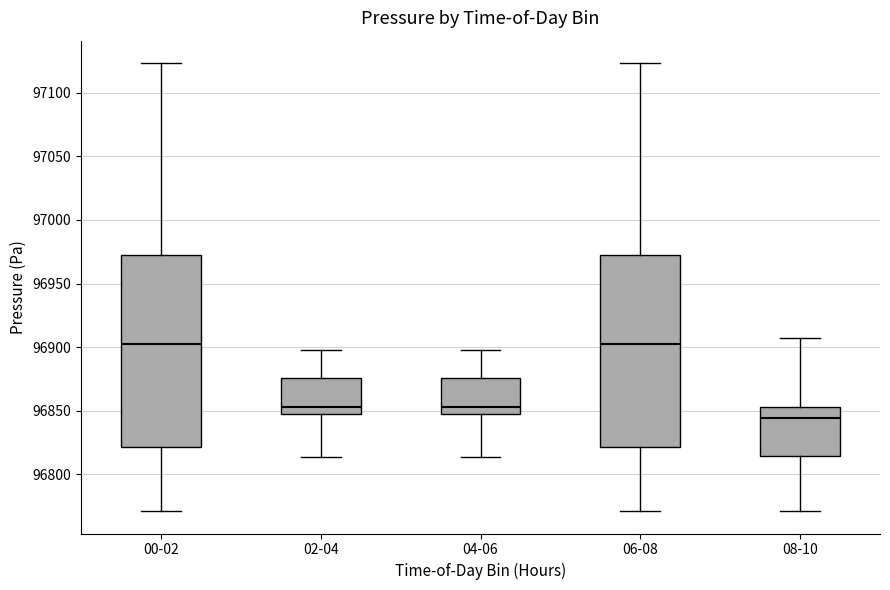

Where is the upper edge of the box for 04-06 on the y-axis? The values are not printed on the chart, so give them approximately, as read against the axis.

96875